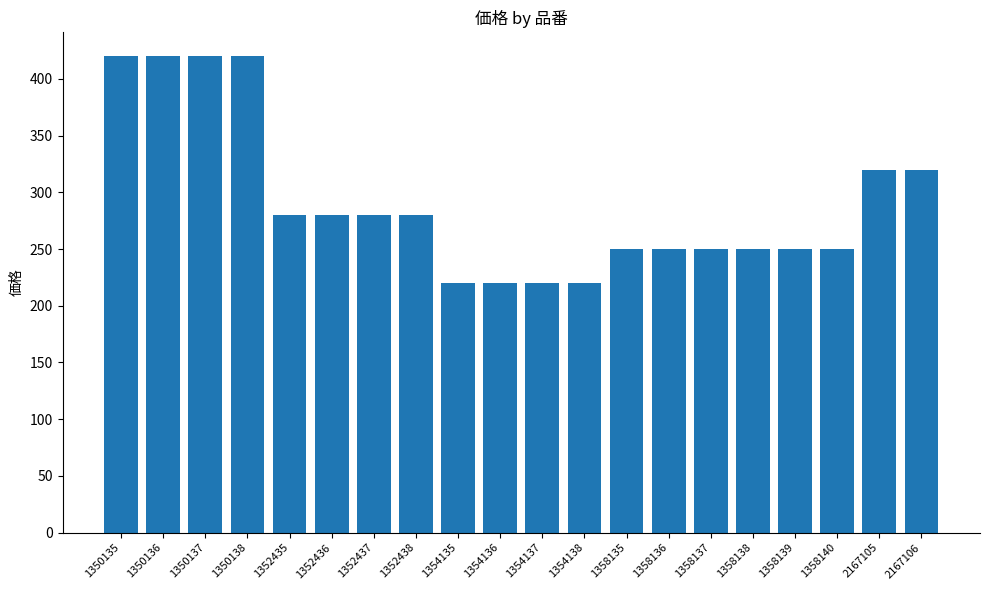

What is the change in value from 1350137 to 1358139?

-170